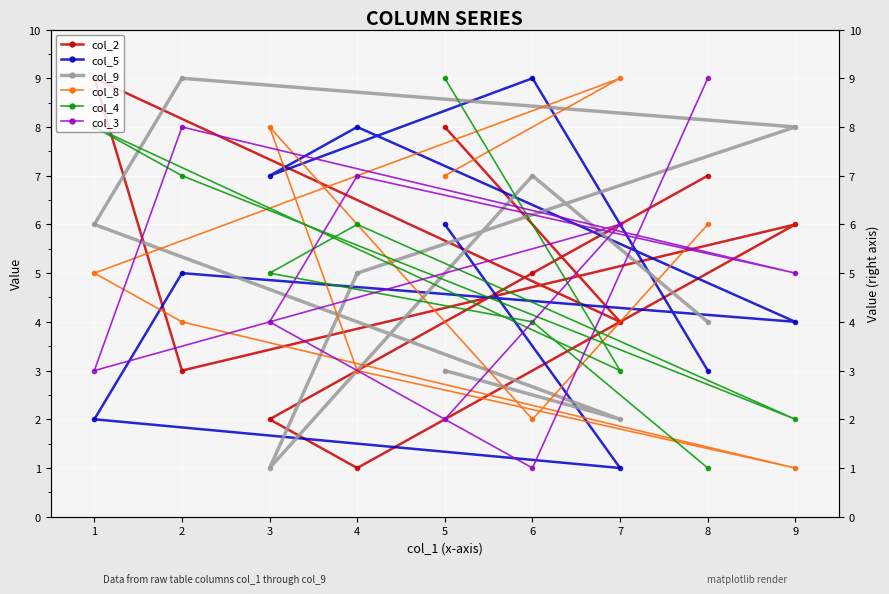

How many intersections are there between col_3 and col_4?

5